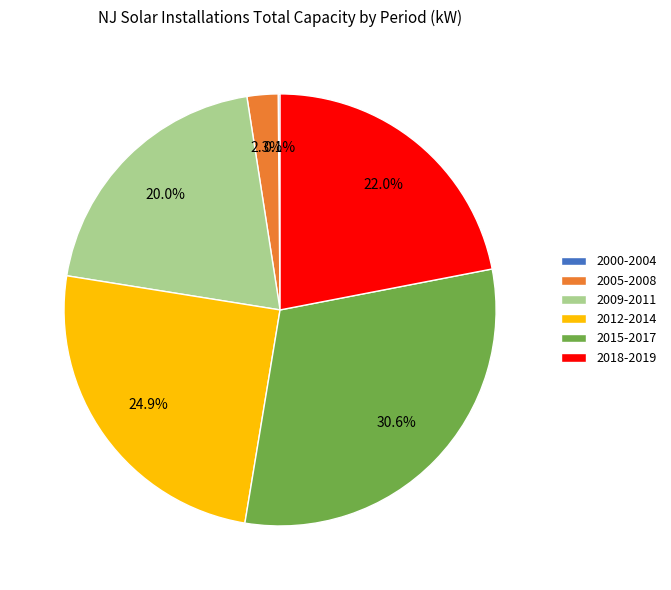

Between 2018-2019 and 2009-2011, which is larger?

2018-2019